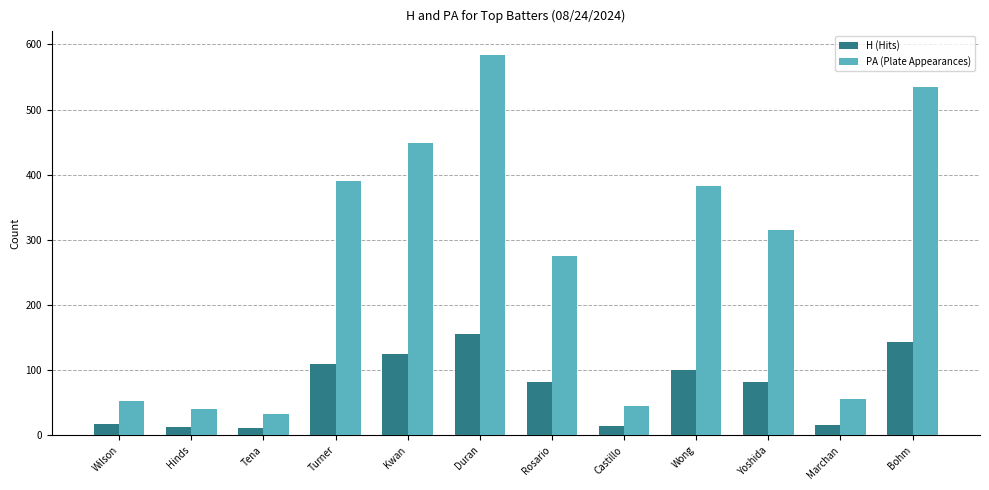

At how many categories does at least one series exceed 308?

6